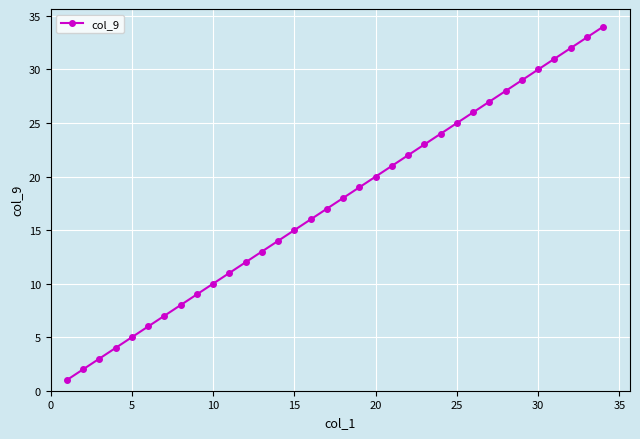

What is the smallest value displayed?

1